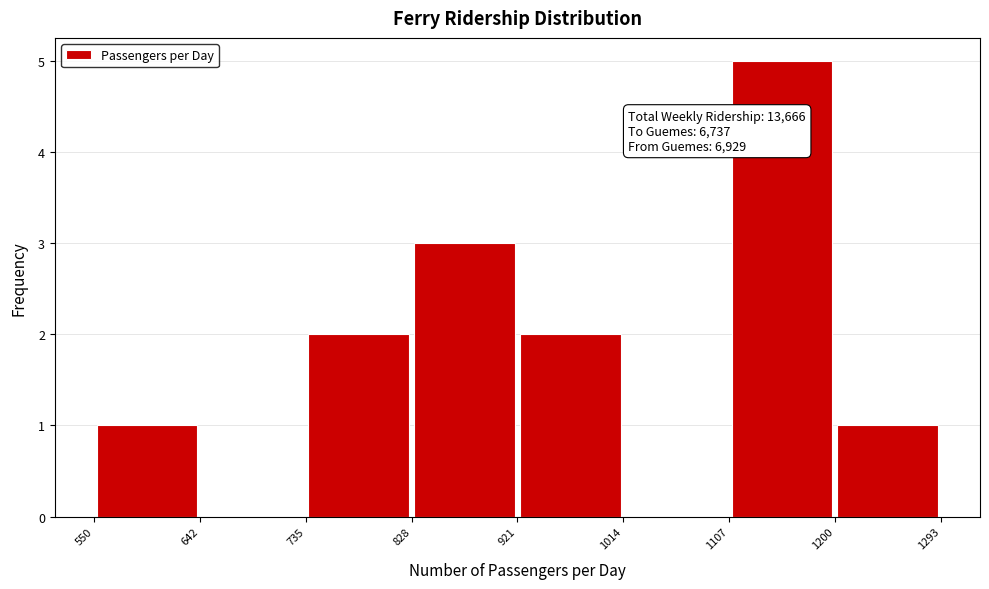

Which range on the x-axis has the tallest bar?

1107 to 1200